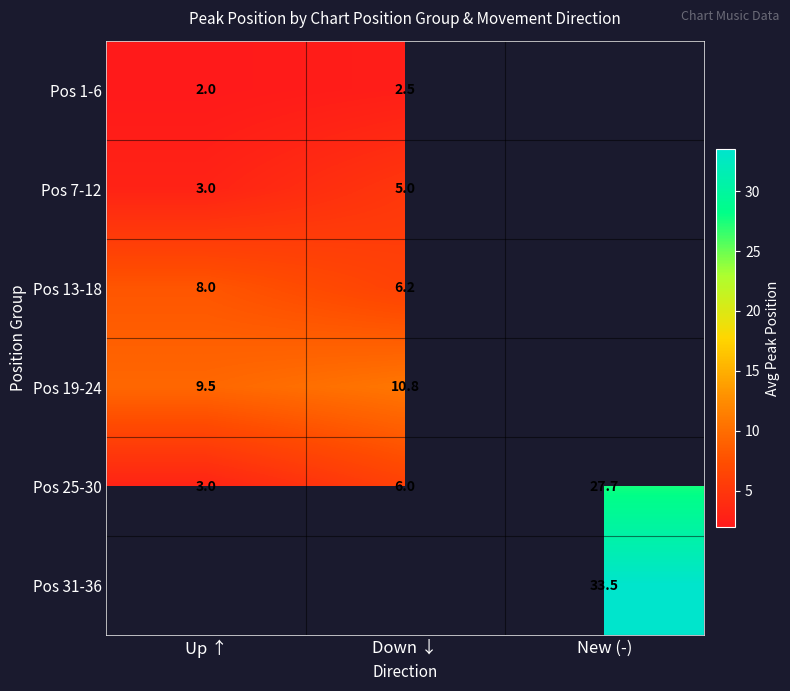

True or false: Pos 25-30 has a value of 3.0 at Up ↑.

True